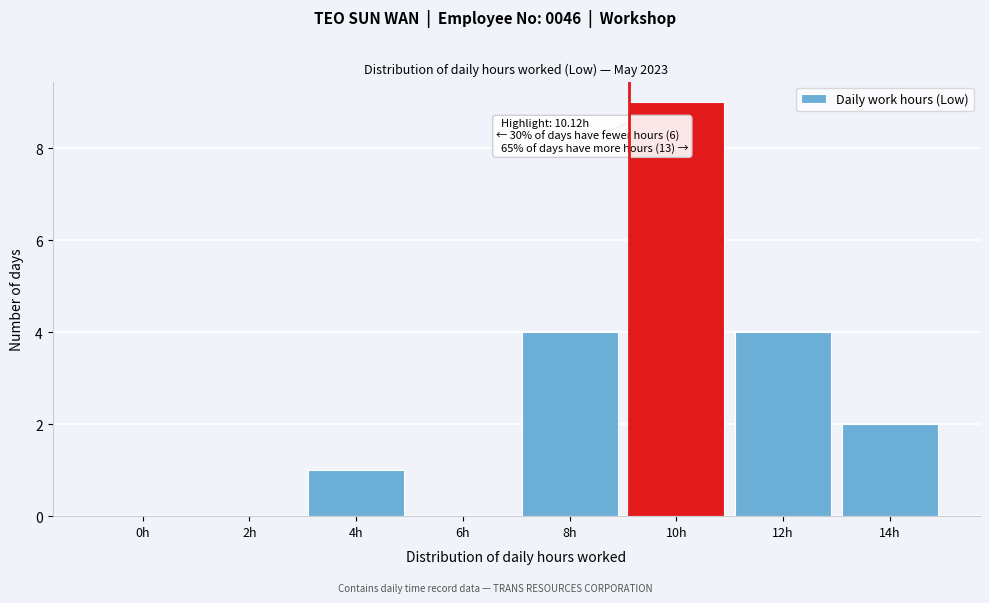

Reading left to right, transcribe all the data shown in this chart.

0h=0	2h=0	4h=1	6h=0	8h=4	10h=9	12h=4	14h=2